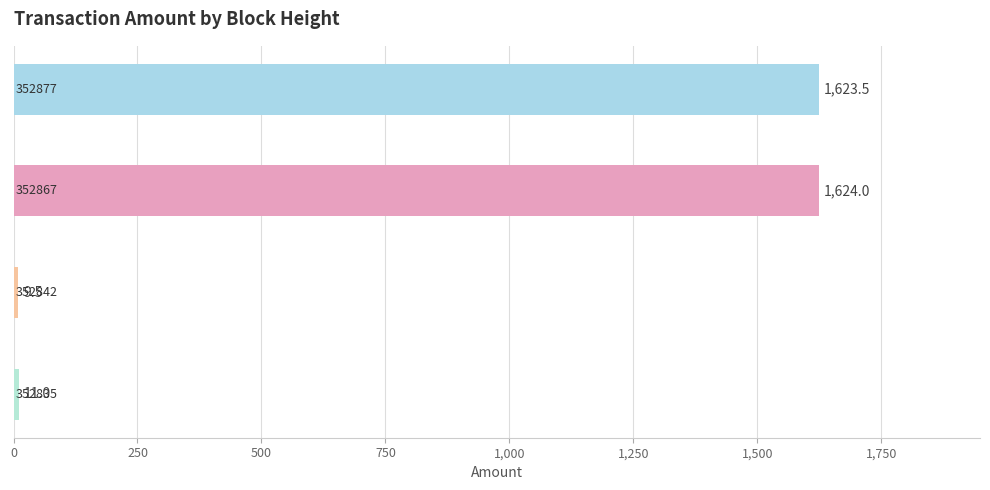

What is the difference between the maximum and second lowest values?

1613.0